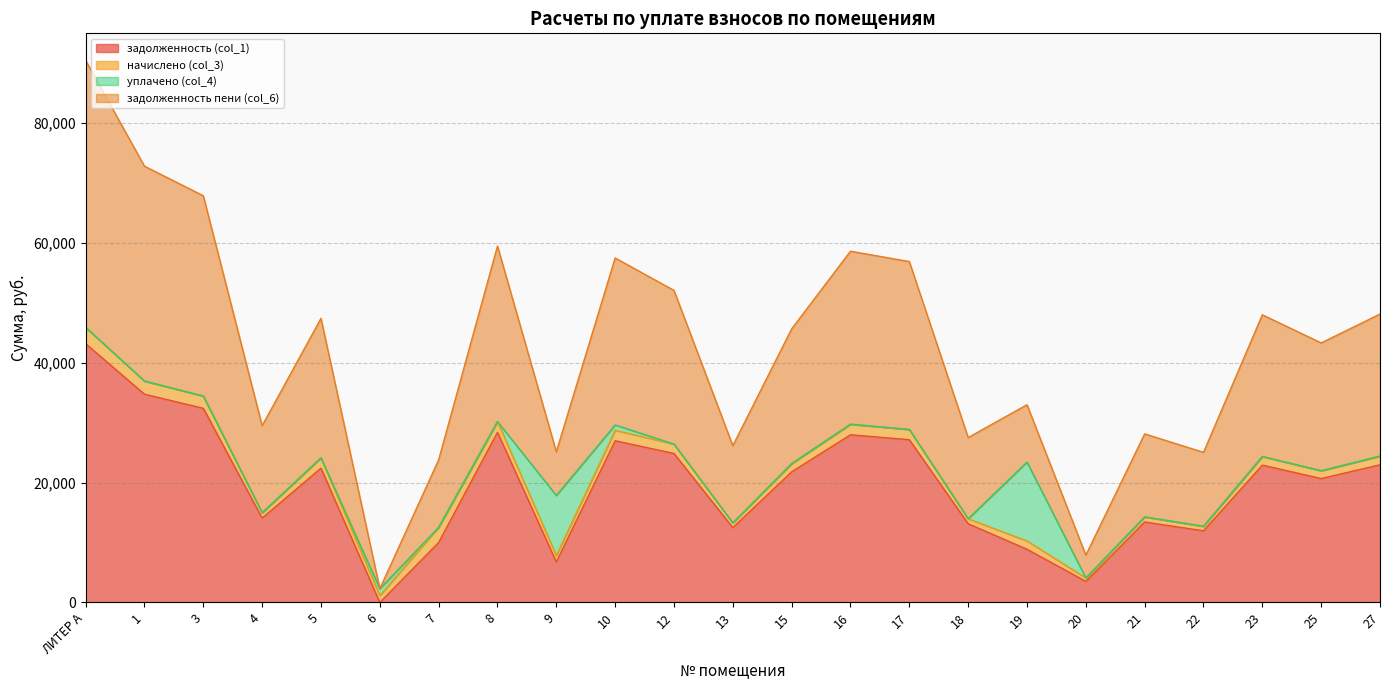

At how many categories does at least one series exceed 39970?

1